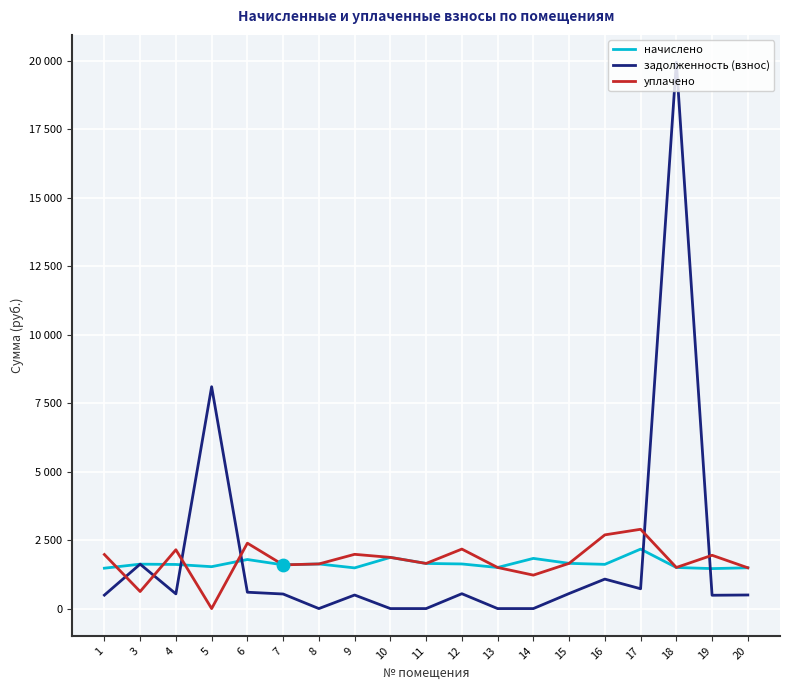

Is this an area chart (filled region under the line)?

No